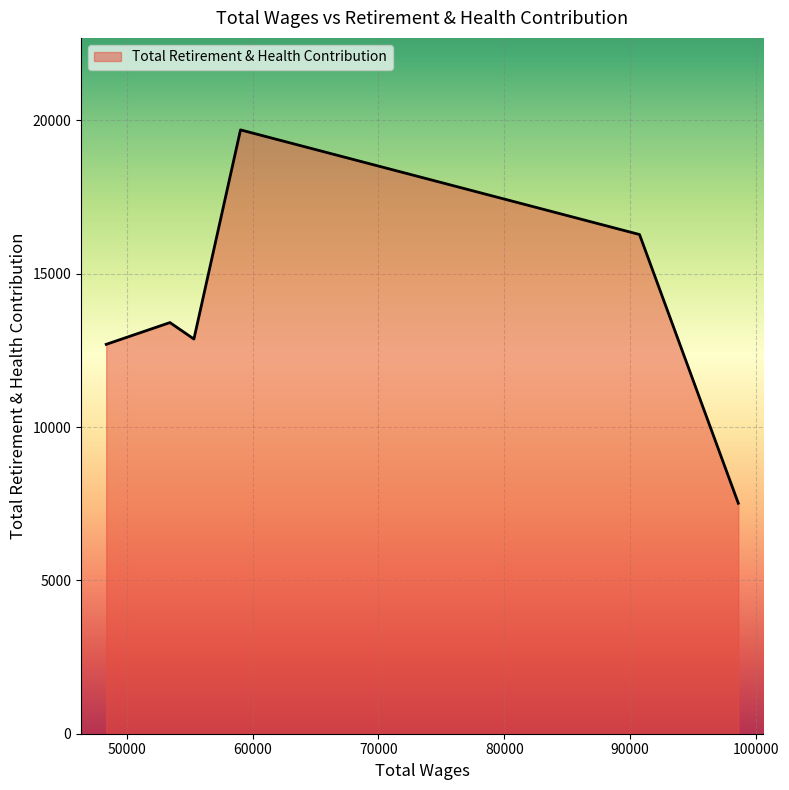

How many interior local peaks (higher than both neighbors) does the data have?

2